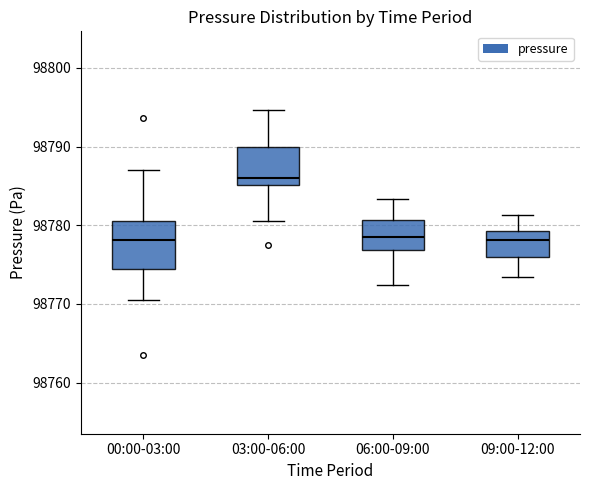

Where is the lower edge of the box for 03:00-06:00 on the y-axis? The values are not printed on the chart, so give them approximately, as read against the axis.

98785